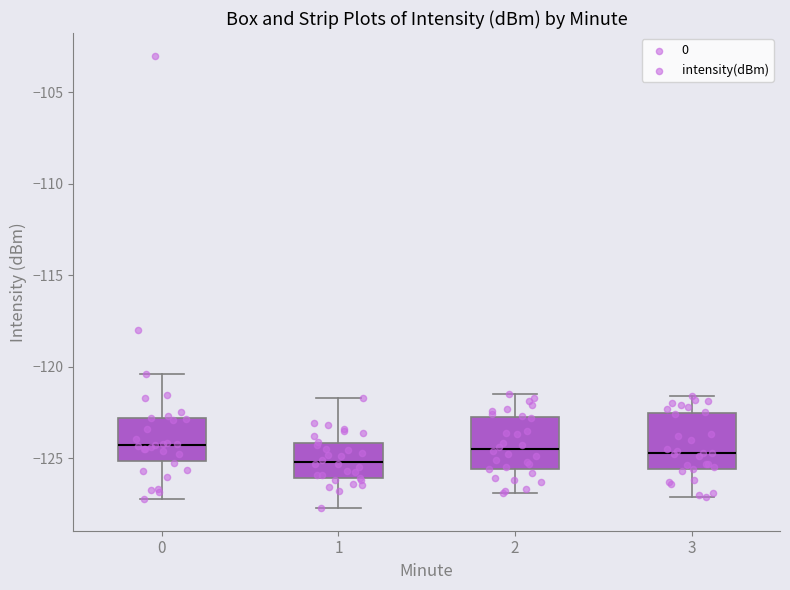

Where is the upper edge of the box at x = 2 on the y-axis? The values are not printed on the chart, so give them approximately, as read against the axis.

-122.5